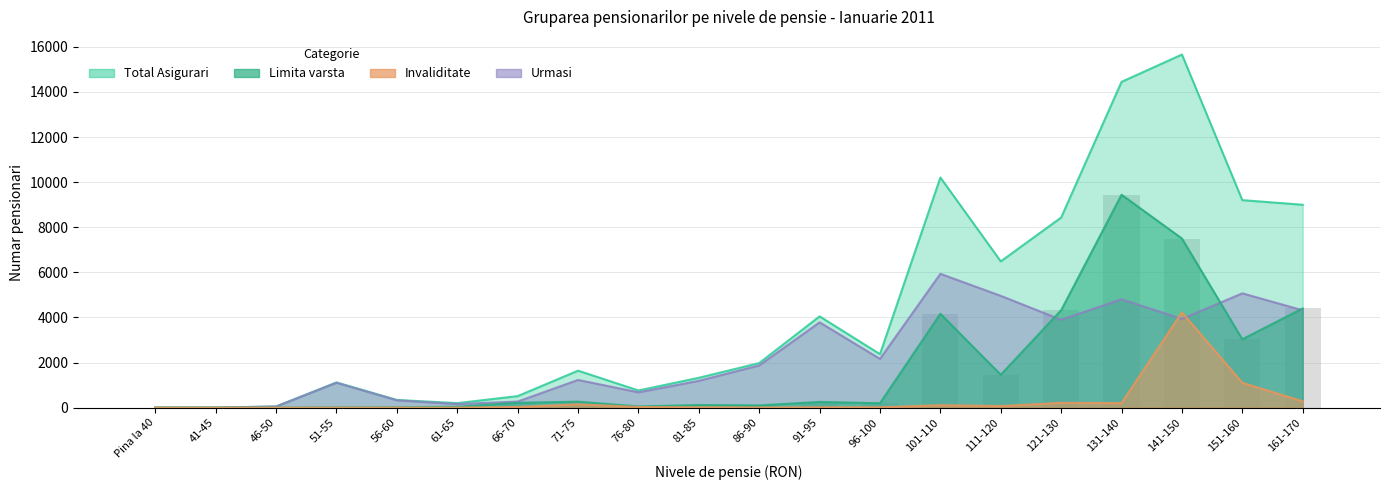

What is the value of the Urmasi bar at the 19th from the left?

5068